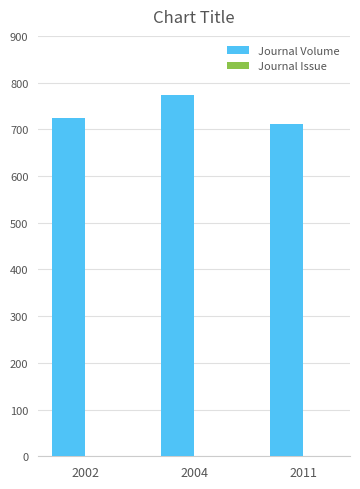

At which category is the sum across all series the highest?

2004